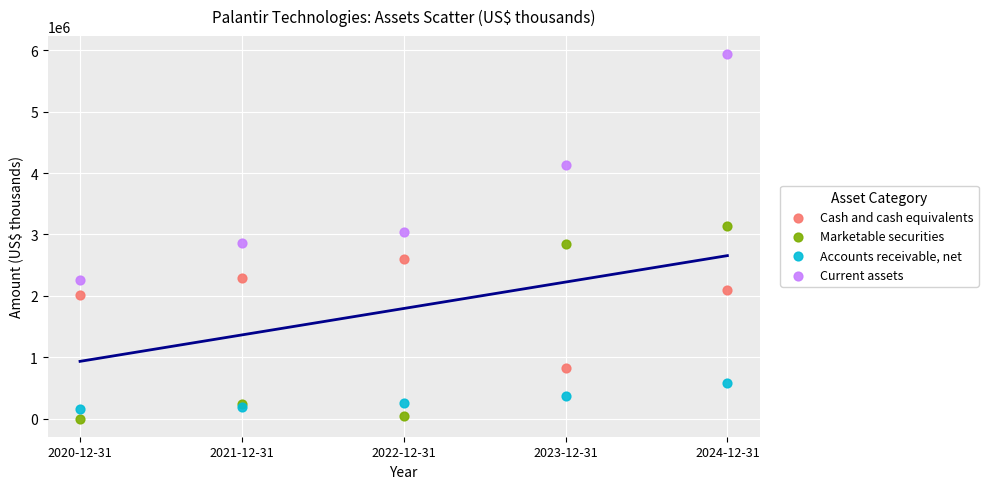

Which series has the widest spread of Y values?

Current assets